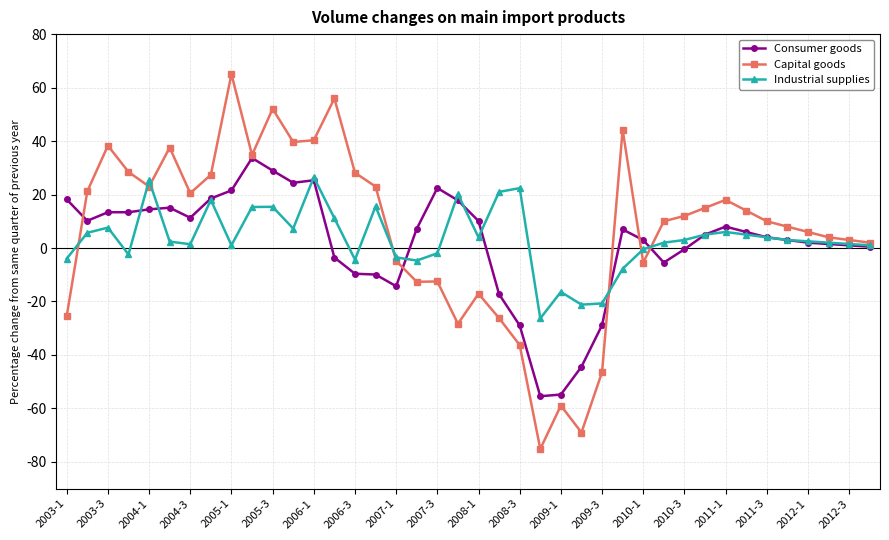

What is the value of the Consumer goods point at the 17th from the left?

-14.3